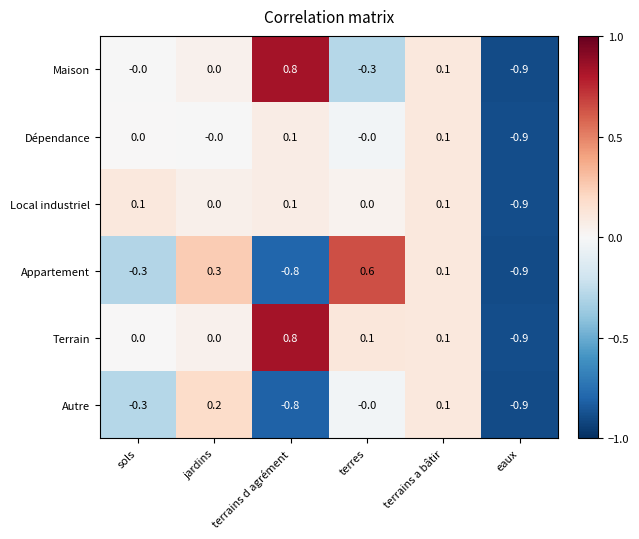

How many values in the Maison series are below 0?

2